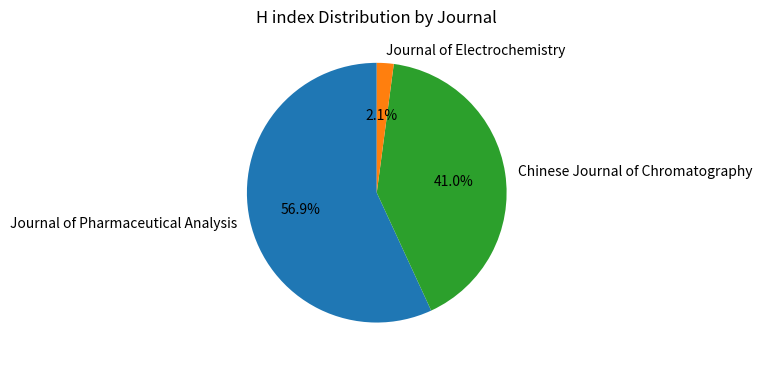

Between Chinese Journal of Chromatography and Journal of Pharmaceutical Analysis, which is larger?

Journal of Pharmaceutical Analysis